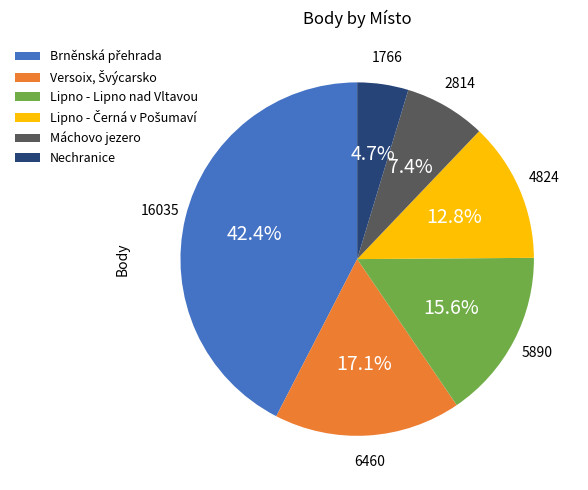

Which slice is the smallest?

Nechranice